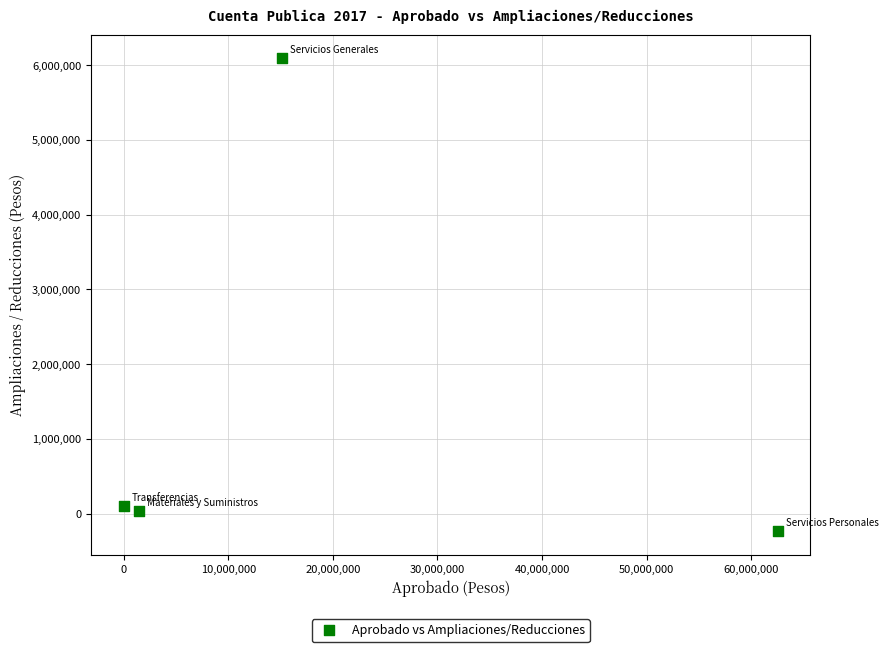

What is the range of X values (max minus min)?

62529767.0